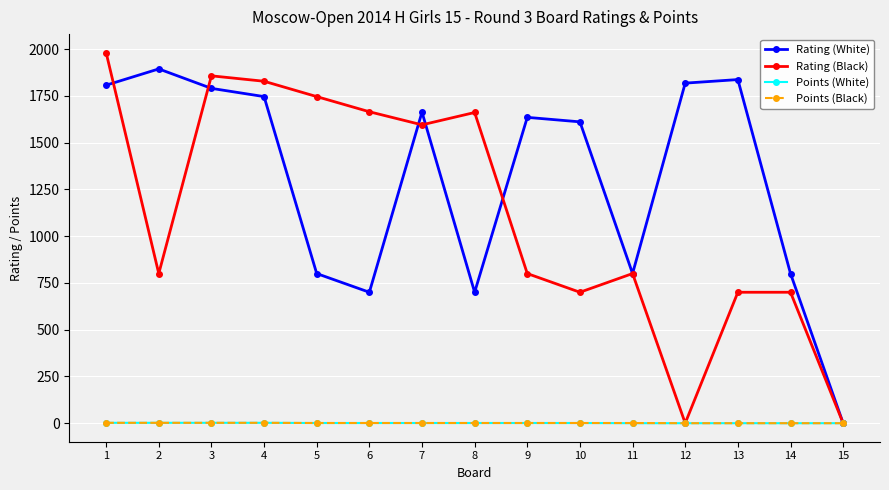

In Rating (White), how many points are lower than both neighbors (excluding endpoints)?

3